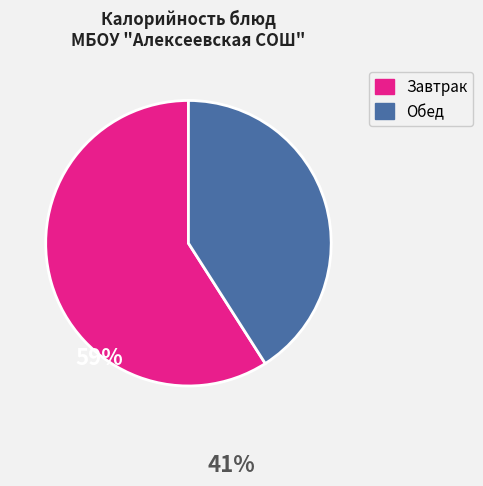

Does any single category account for the majority?

Yes